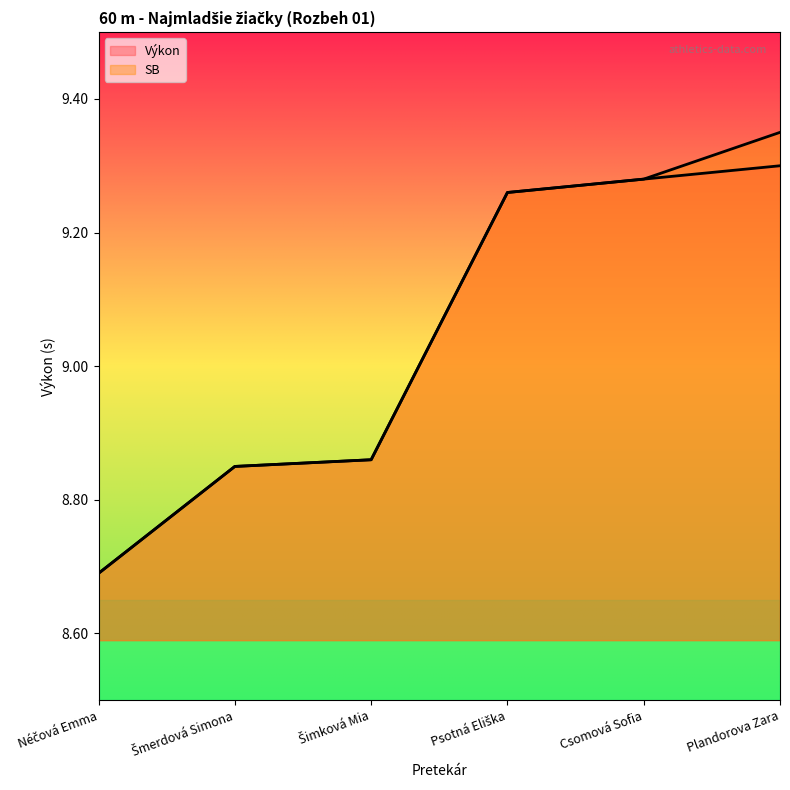

How many values in the Výkon series are below 9?

3